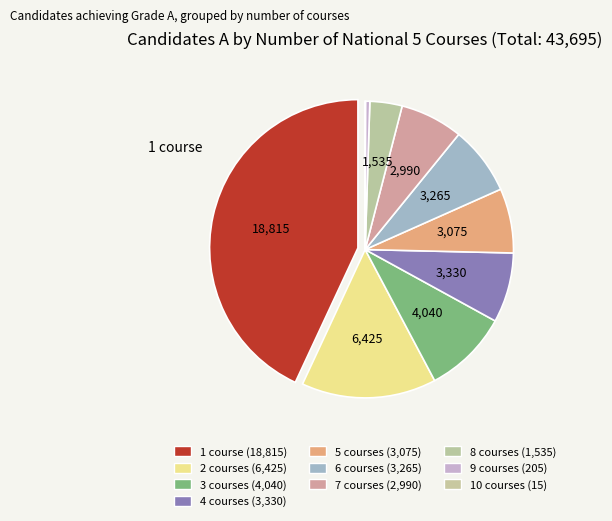

Which slice is the largest?

1